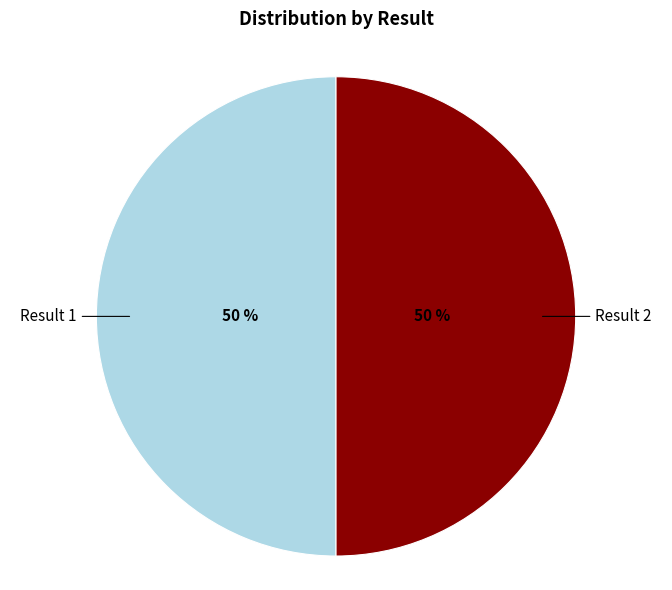

To the nearest percent, what is the average slice percentage?

50%